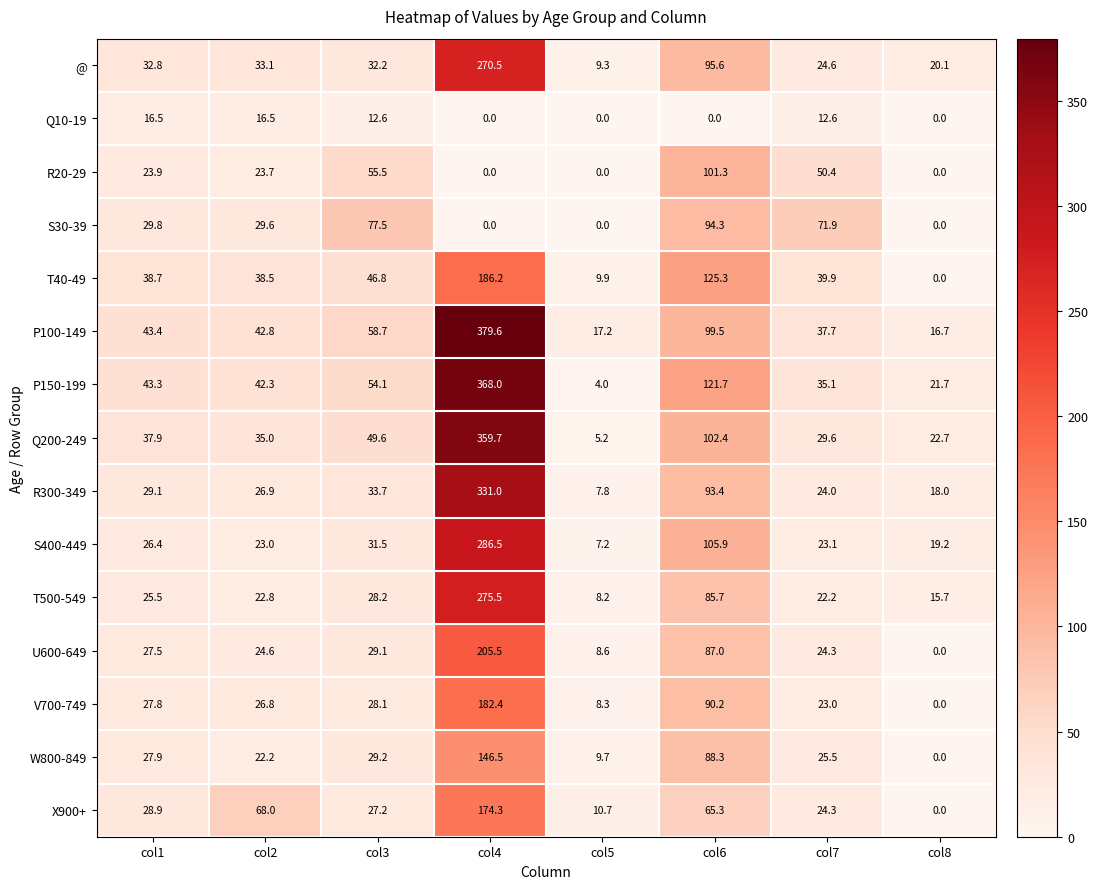

At which label is P150-199 closest to 186?

col6